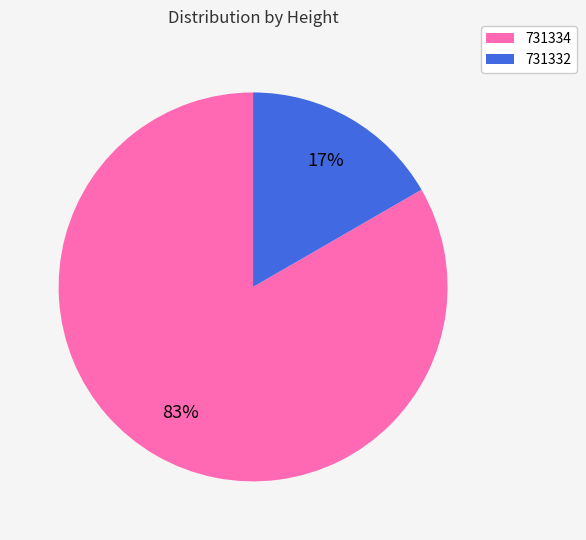

Rank the categories by value from highest to lowest.

731334, 731332